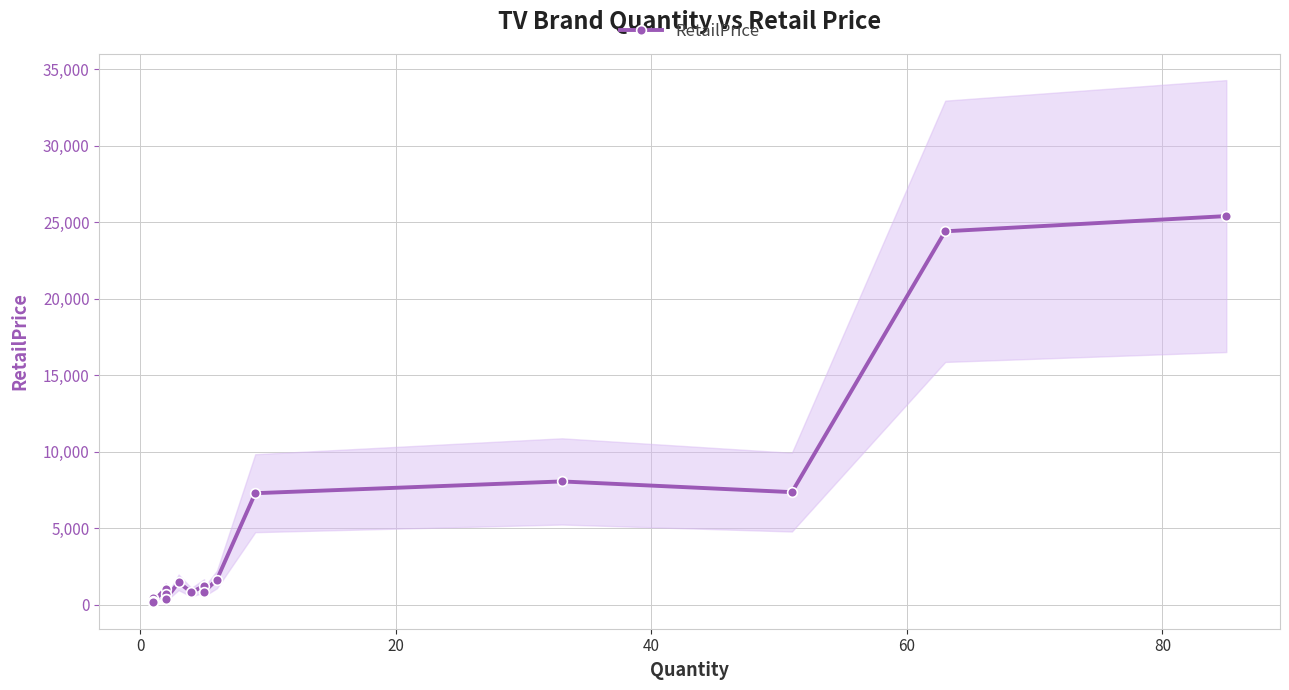

Reading left to right, what are all the values shown in this chart?

410.0	225.0	199.0	198.0	1036.0	696.0	377.9	345.9	1454.0	805.0	1230.0	836.0	1639.0	7282.0	8052.0	7351.0	24406.2	25400.9